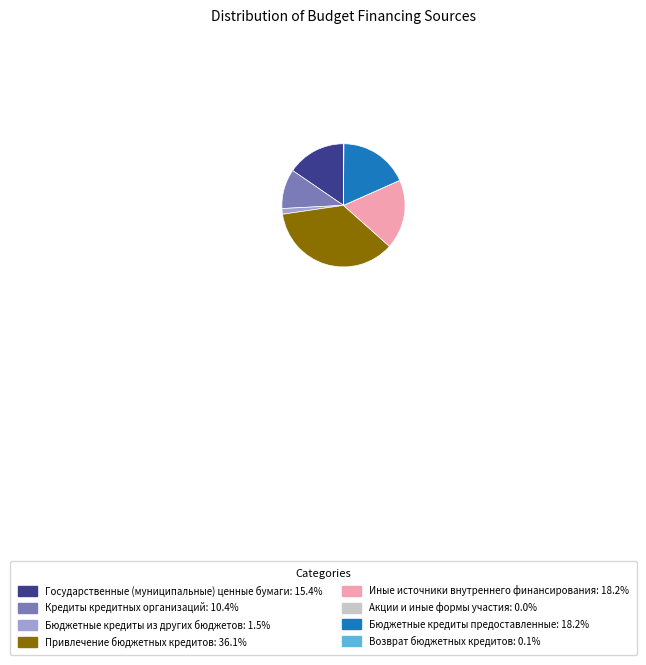

What is the ratio of the value at Иные источники внутреннего финансирования: 18.2% to the value at Бюджетные кредиты из других бюджетов: 1.5%?

12.3